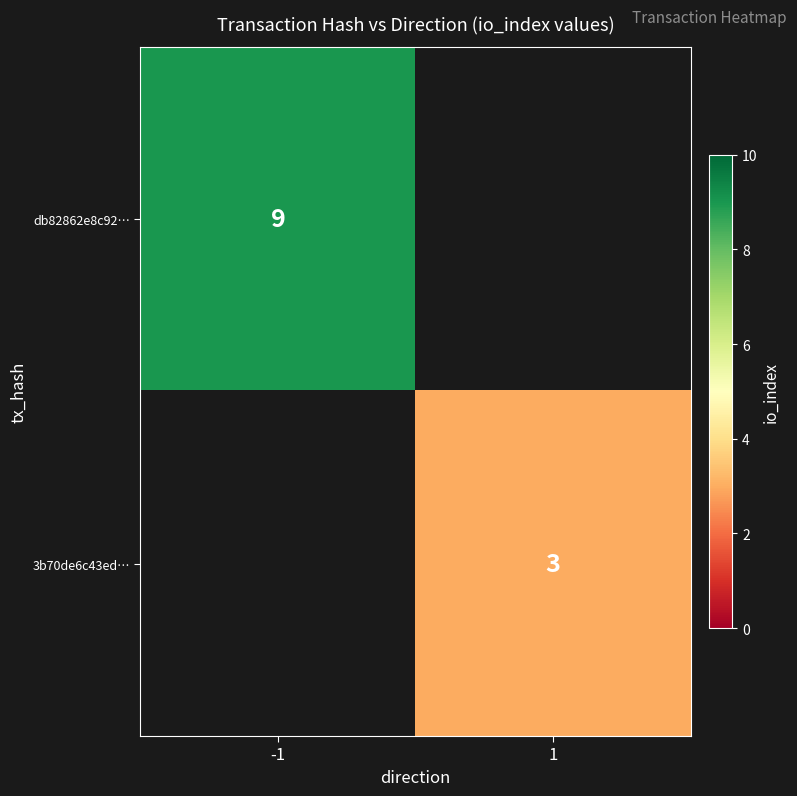

Is it true that db82862e8c92… equals 9 at -1?

True